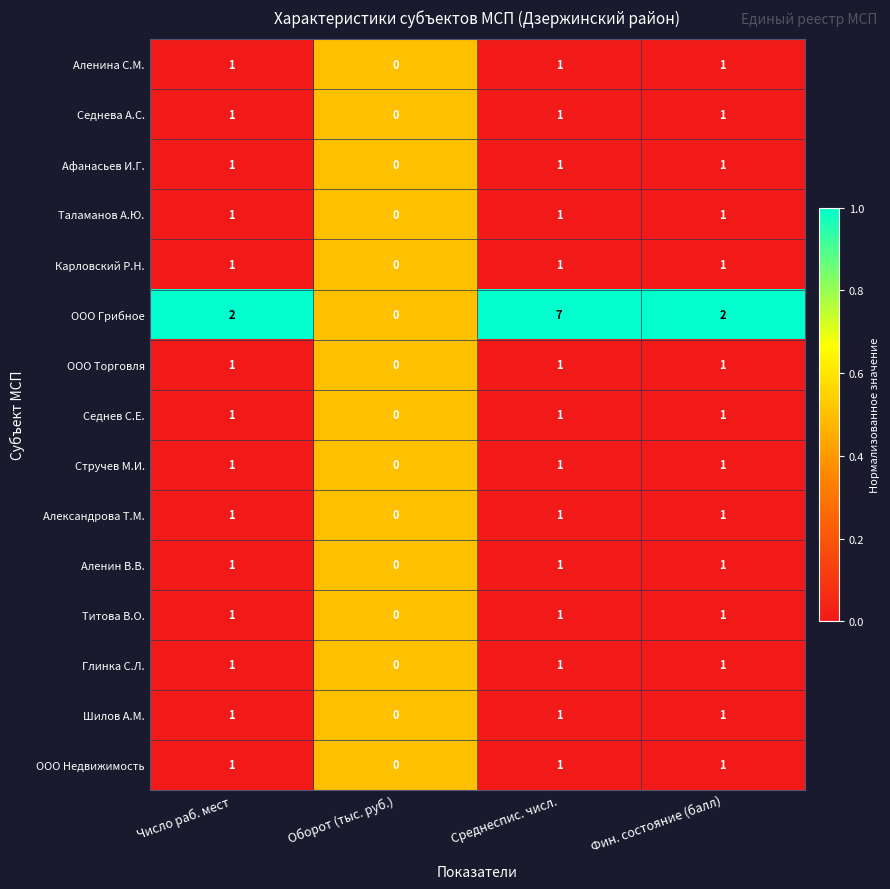

Which series has the largest total across all categories?

ООО Грибное